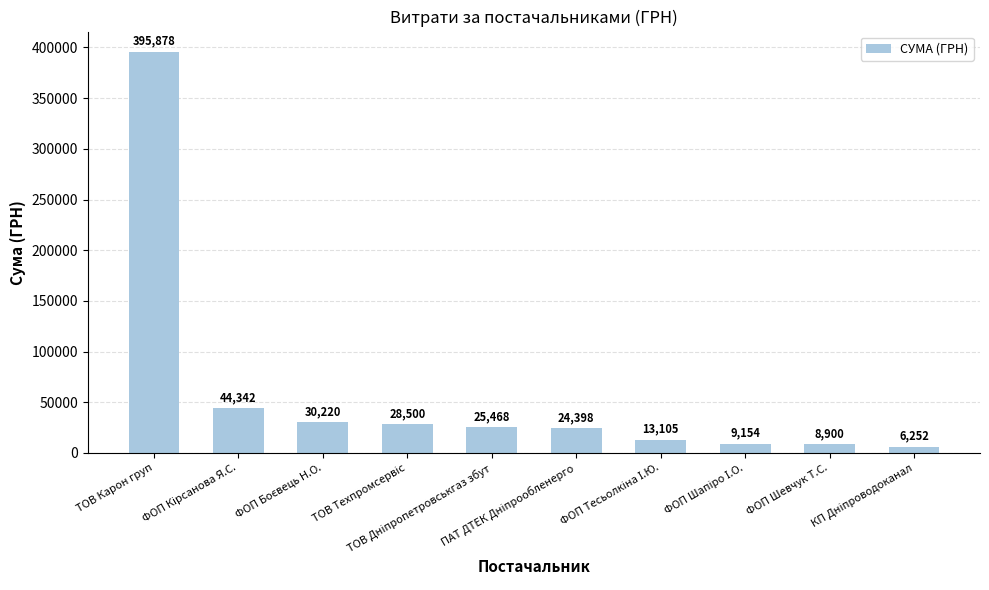

What is the value of the 5th bar from the left?

25468.3